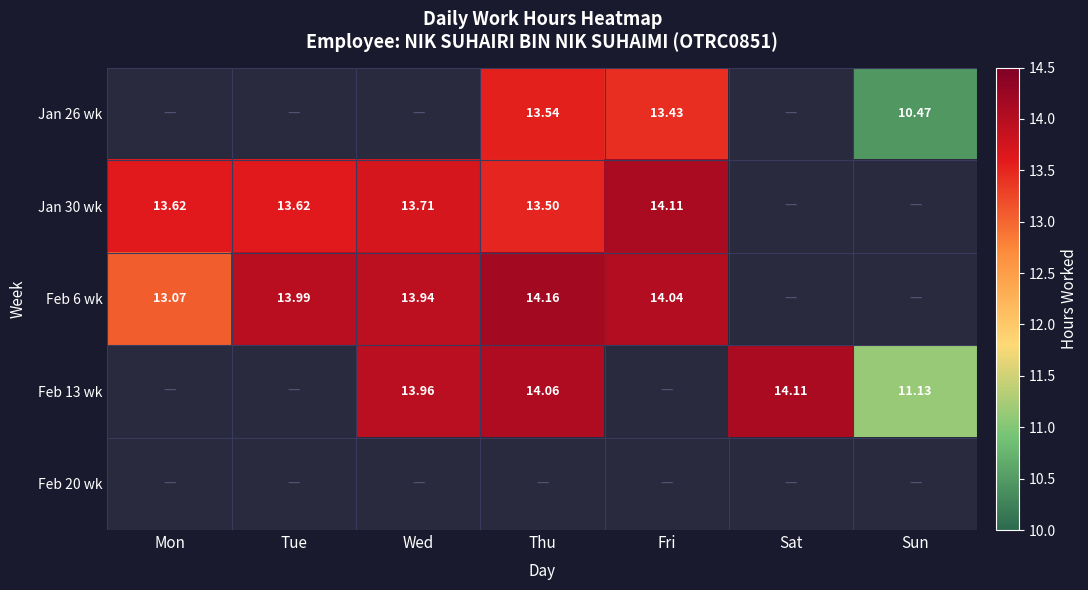

True or false: Jan 30 wk has a value of 13.5 at Thu.

True